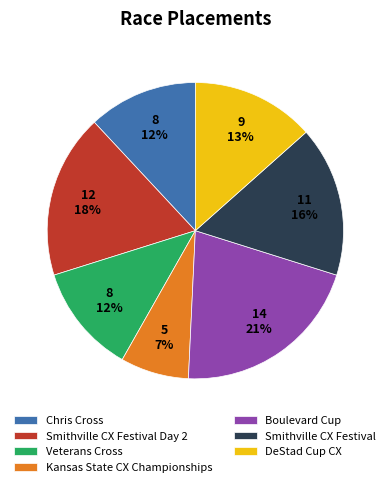

How many segments does this pie chart have?

7